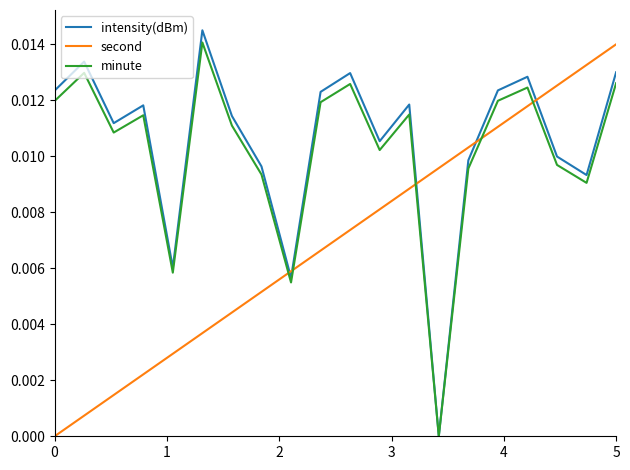

How many intersections are there between second and minute?

5